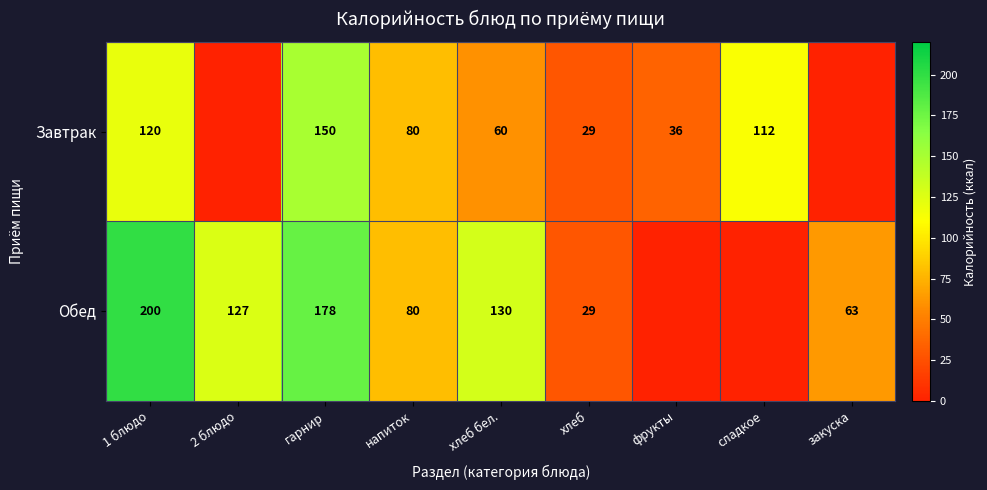

What is the sum of the Завтрак values at хлеб бел. and фрукты?

96